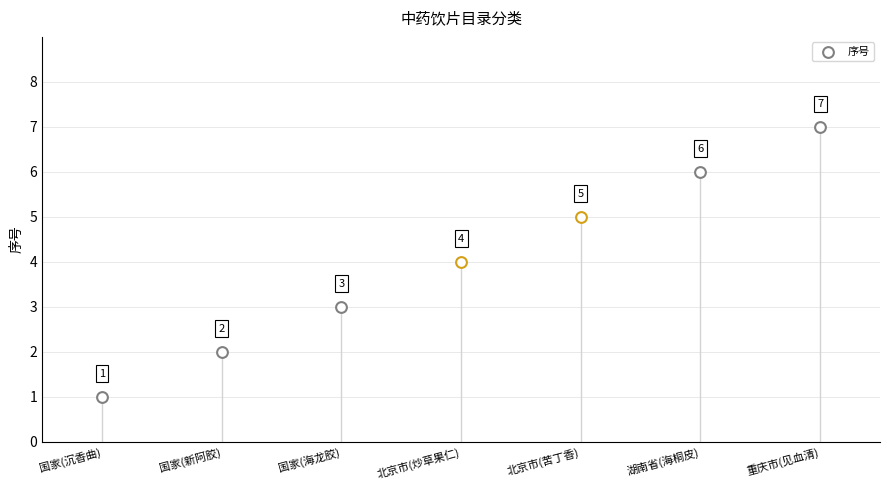

What is the change in value from 国家(新阿胶) to 湖南省(海桐皮)?

+4